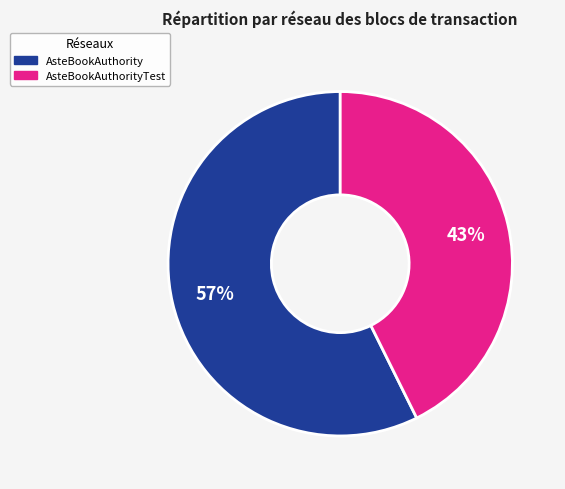

To the nearest percent, what is the average slice percentage?

50%